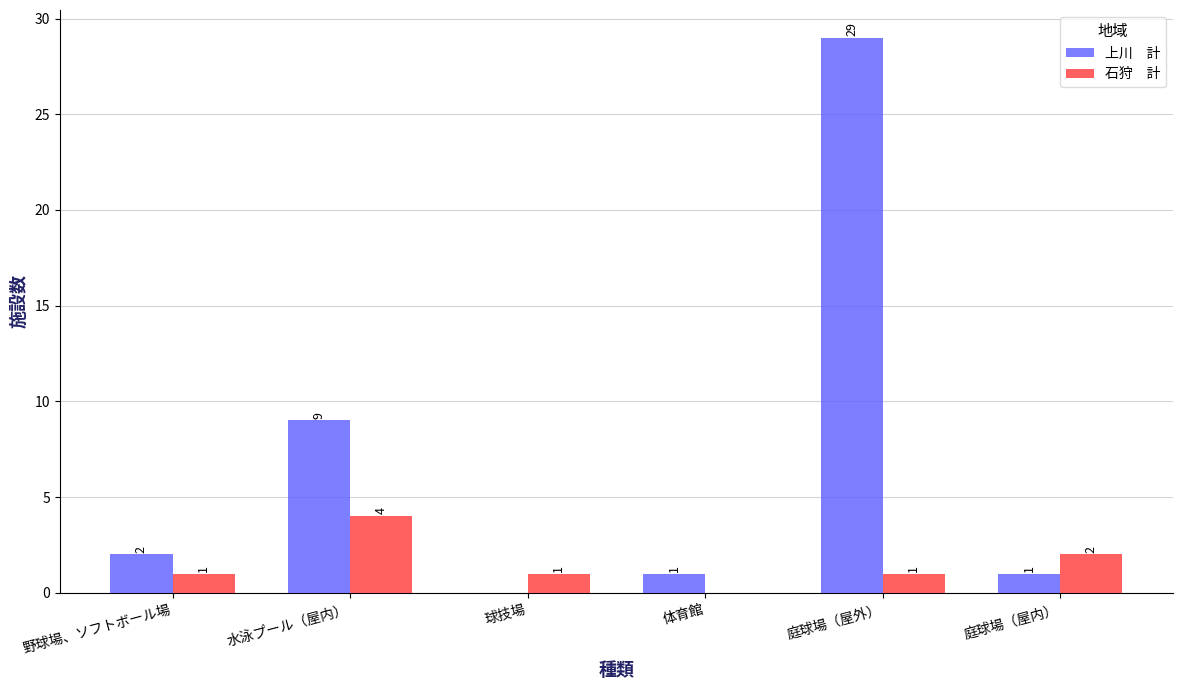

At which category is the sum across all series the highest?

庭球場（屋外）